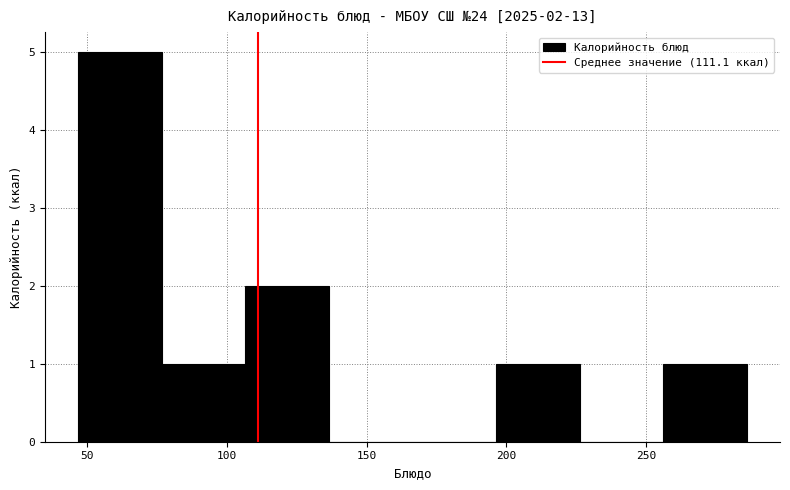

Which range on the x-axis has the tallest bar?

45 to 75